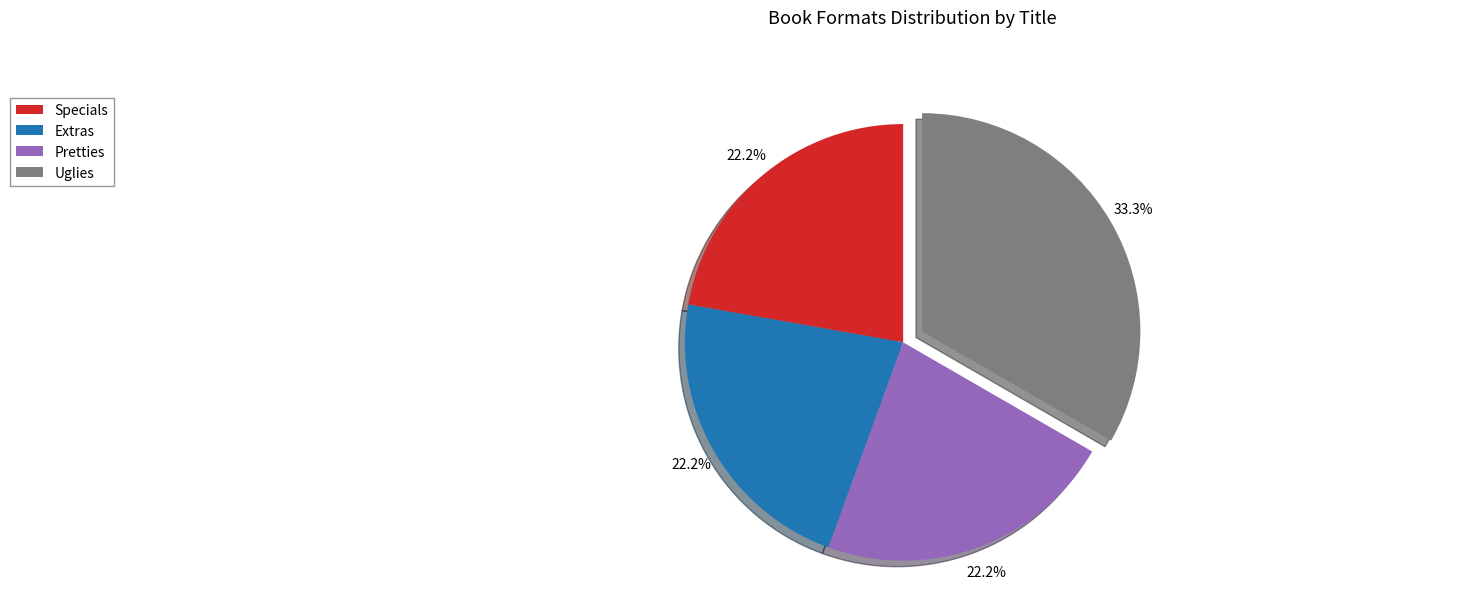

What portion of the pie excludes Extras?

77.8%